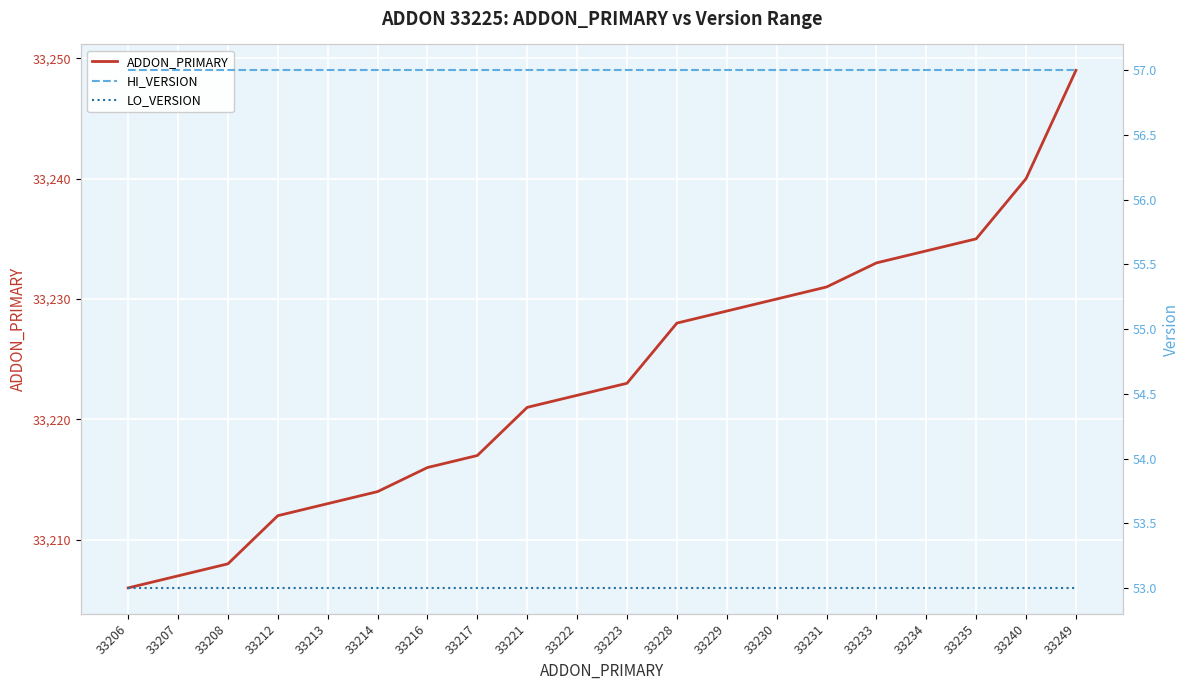

What is the total value across all series at 33249?

33359